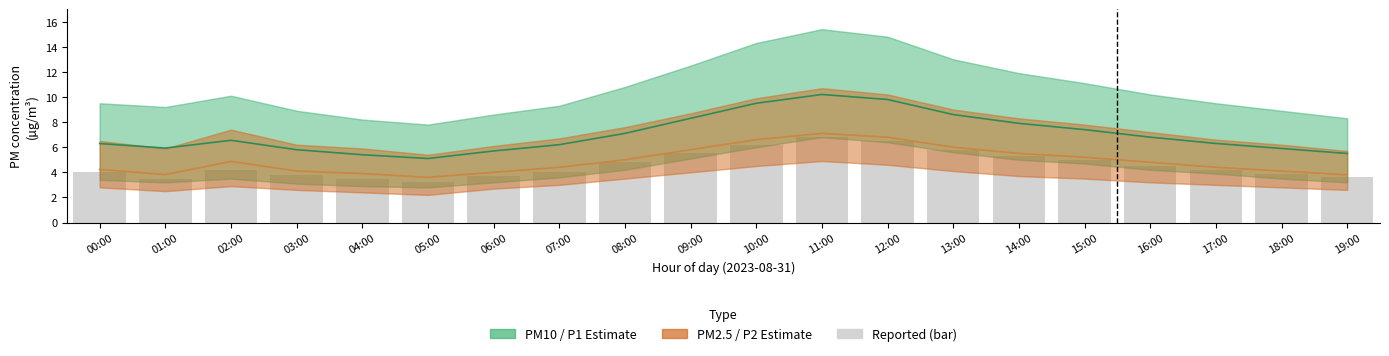

What are all the series names shown in the legend?

PM10 (P1), PM2.5 (P2), Reported (bar)